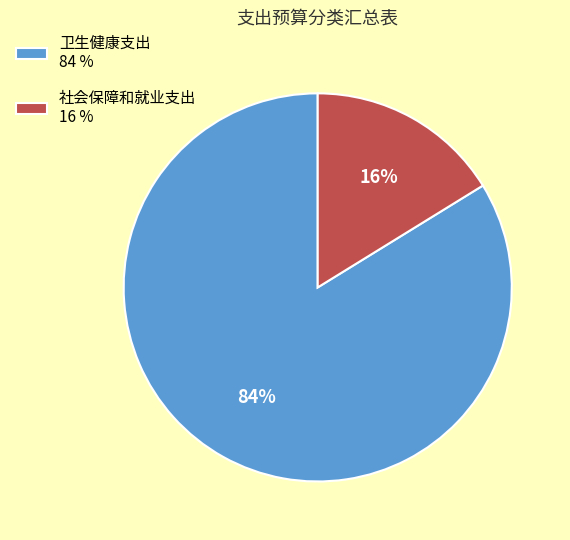

Is 卫生健康支出 the majority of the pie?

Yes